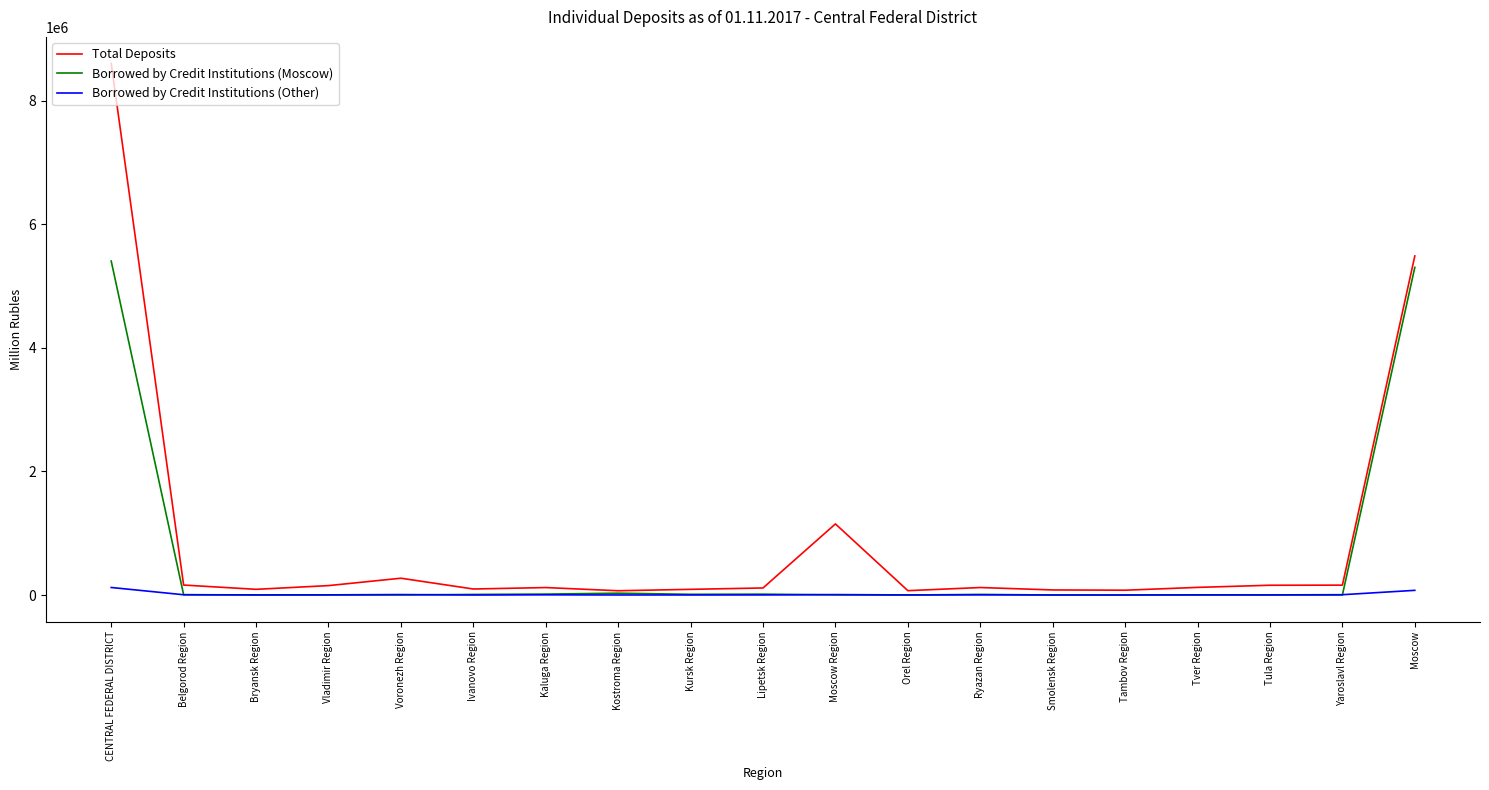

Is the value of Borrowed by Credit Institutions (Moscow) at Moscow greater than the value of Total Deposits at Ivanovo Region?

Yes